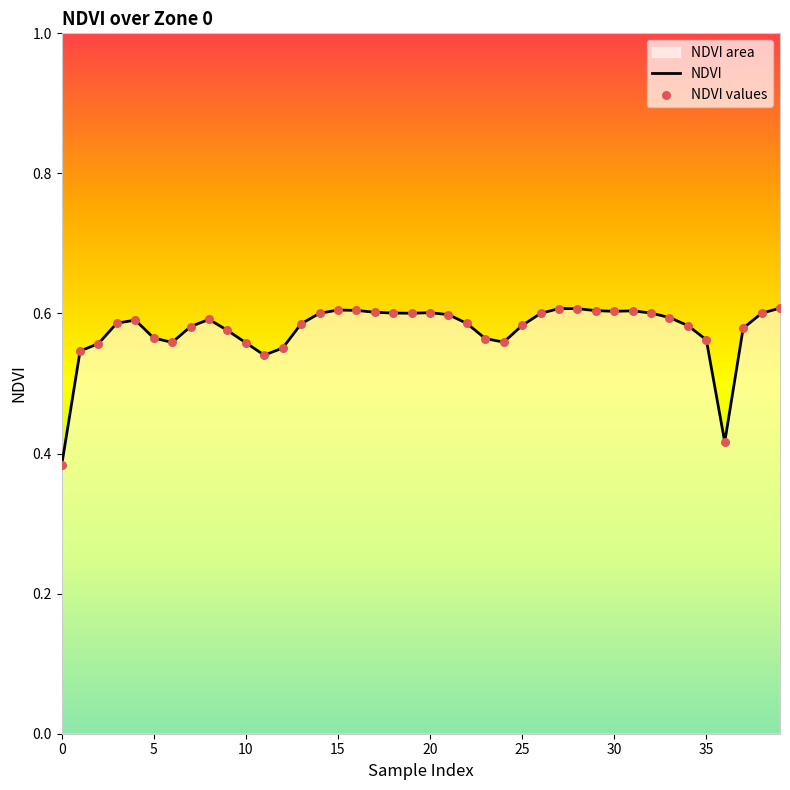

At how many categories does at least one series exceed 0?

40